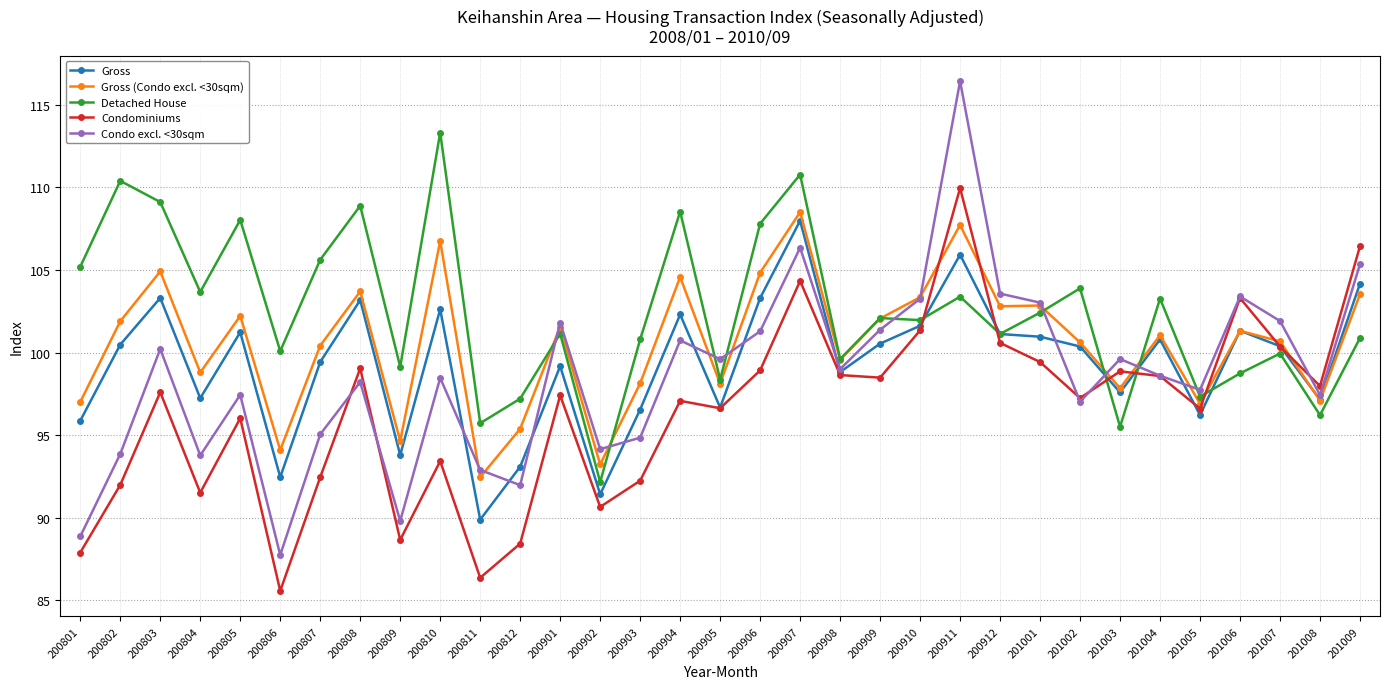

What value does the Gross series have at 200907?

108.0